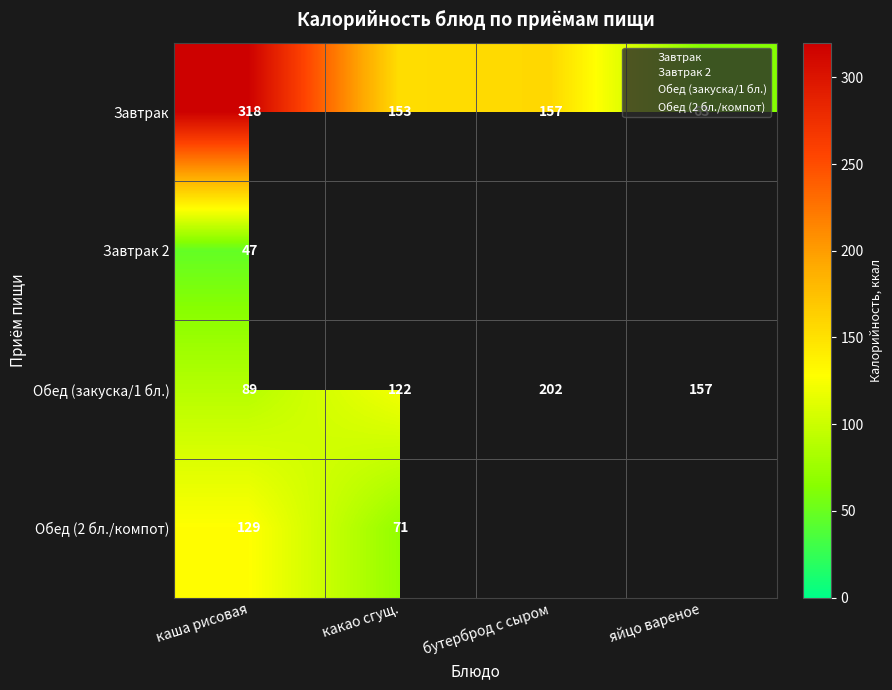

At which category is the sum across all series the highest?

каша рисовая